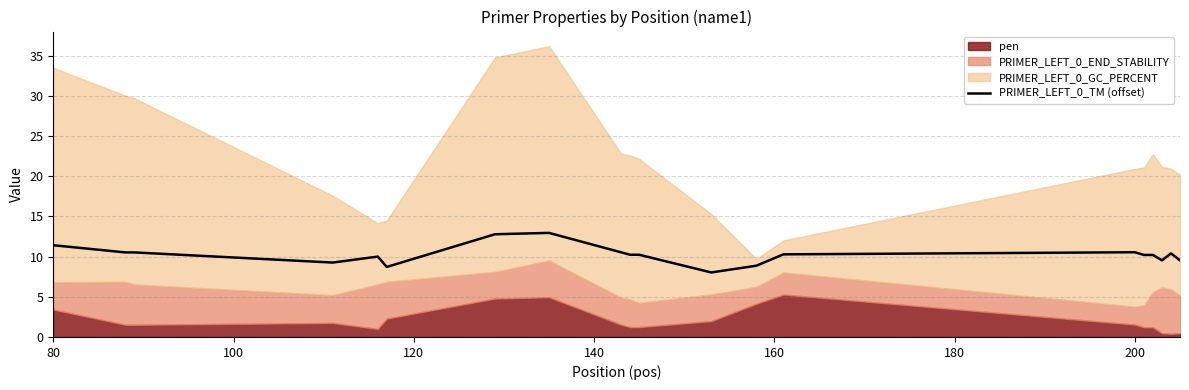

The value of PRIMER_LEFT_0_TM (offset) at 80 is 4.1. True or false?

False